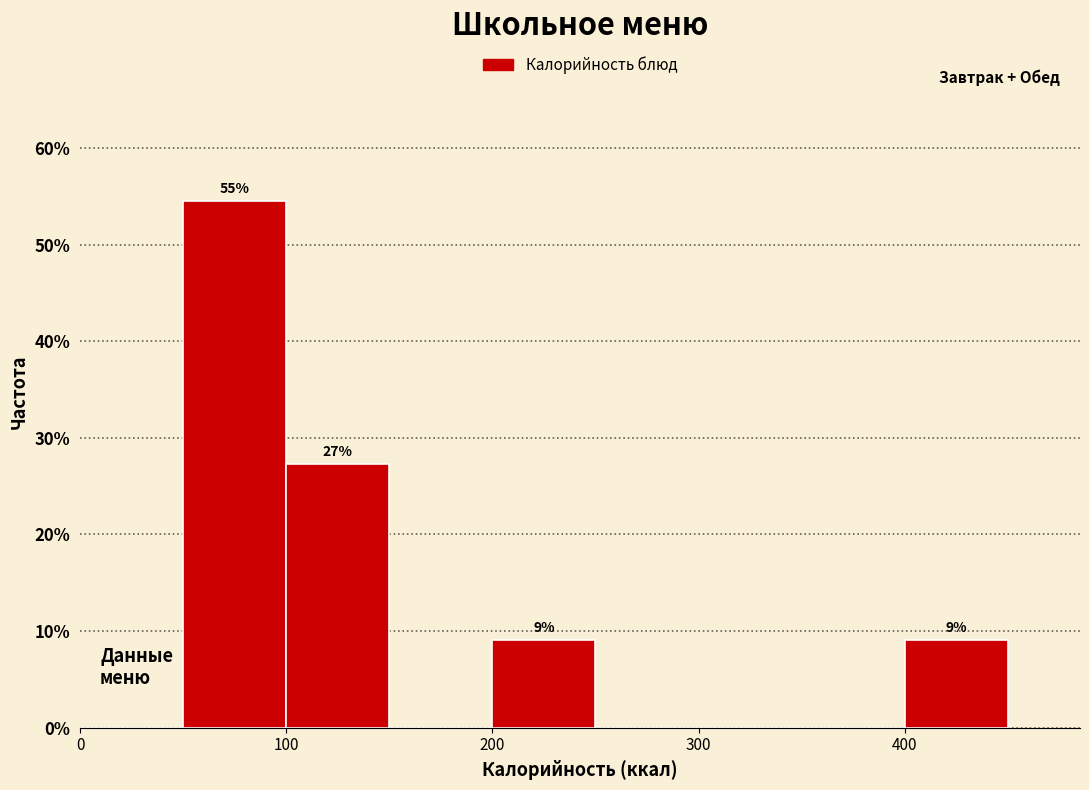

Which range on the x-axis has the tallest bar?

50 to 100